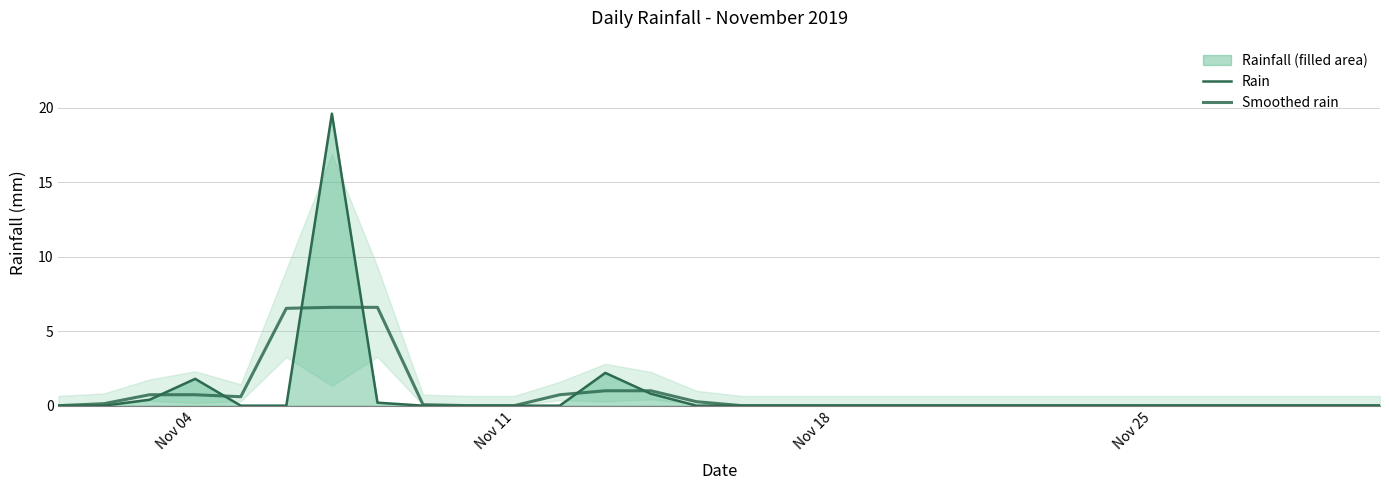

The value of Rain at 12 is 3.9. True or false?

False